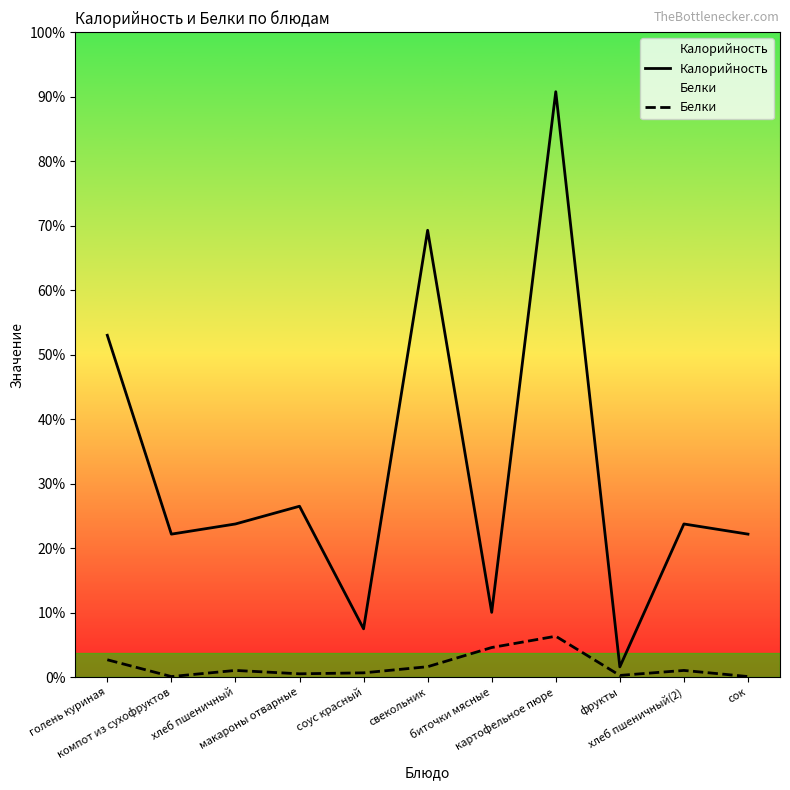

Is this an area chart (filled region under the line)?

No